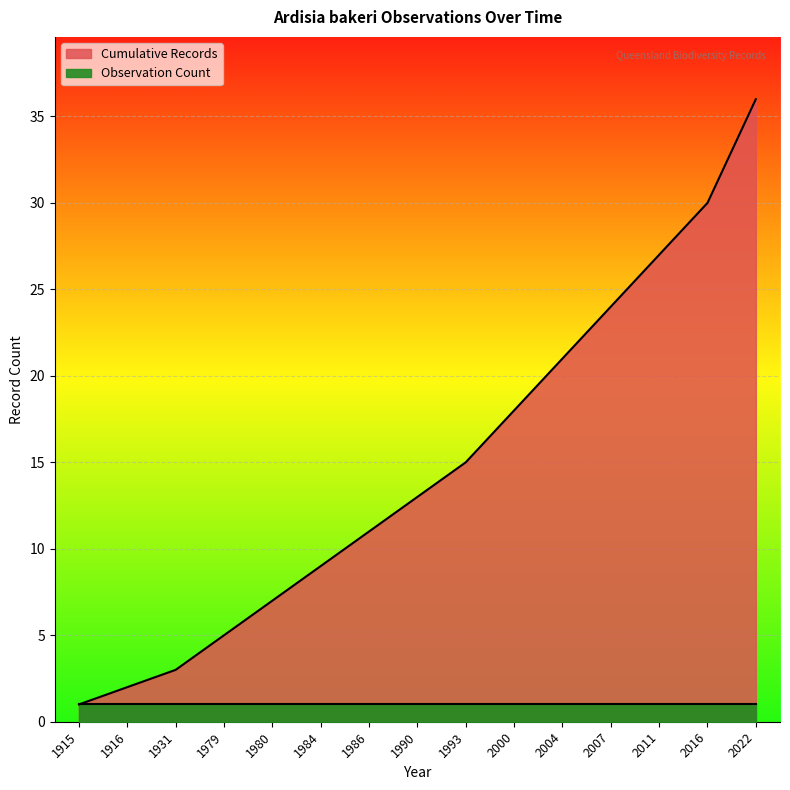

What is the value of the 1st point from the left?

1